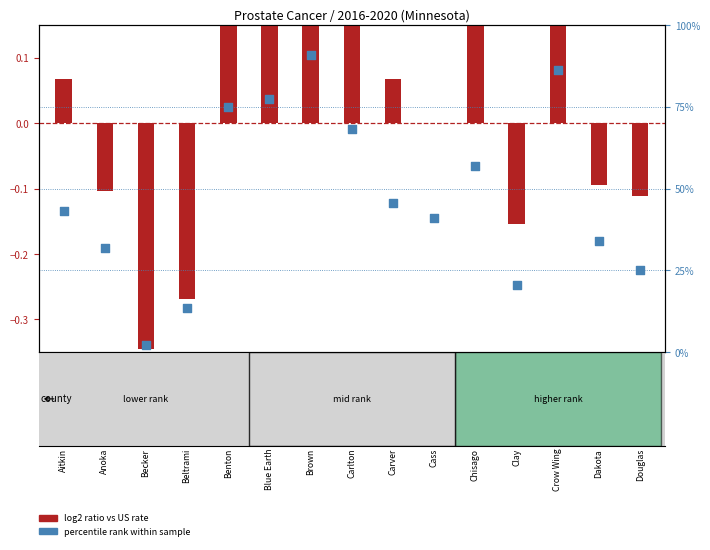

Which series has the largest total across all categories?

percentile rank within the sample